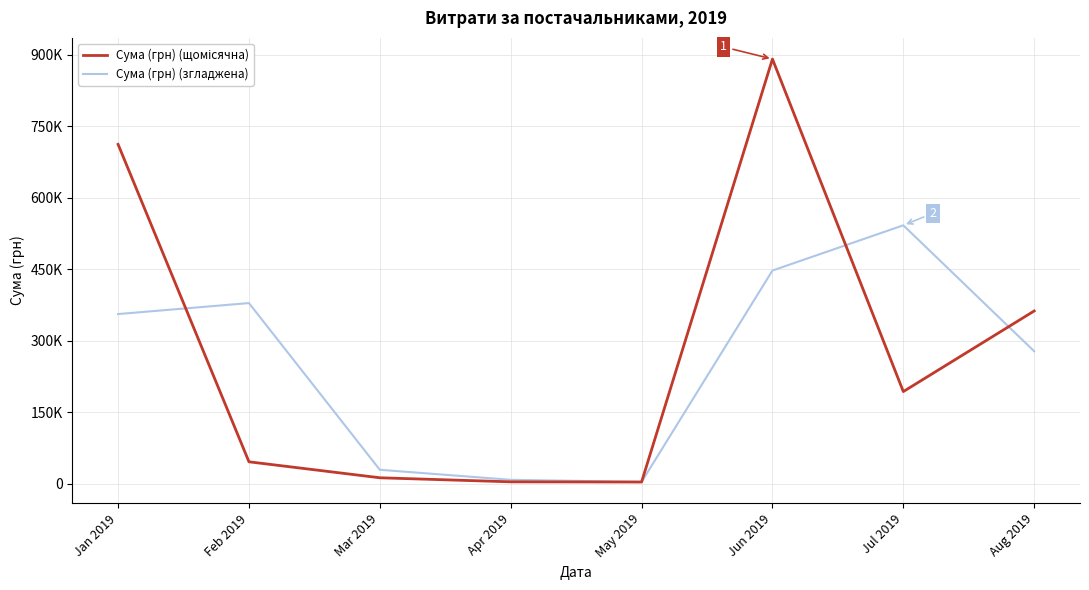

What is the lowest value of the Сума (грн) (щомісячна) series?

3608.1